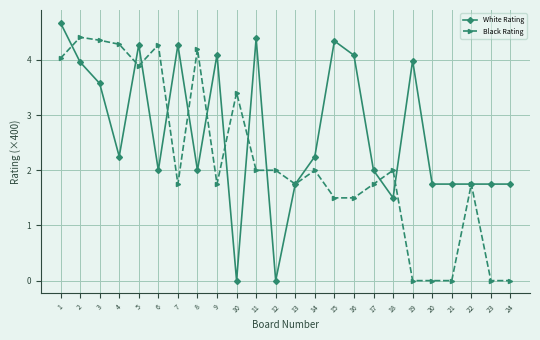

What is the difference between the highest and lowest values at 19?

4.0